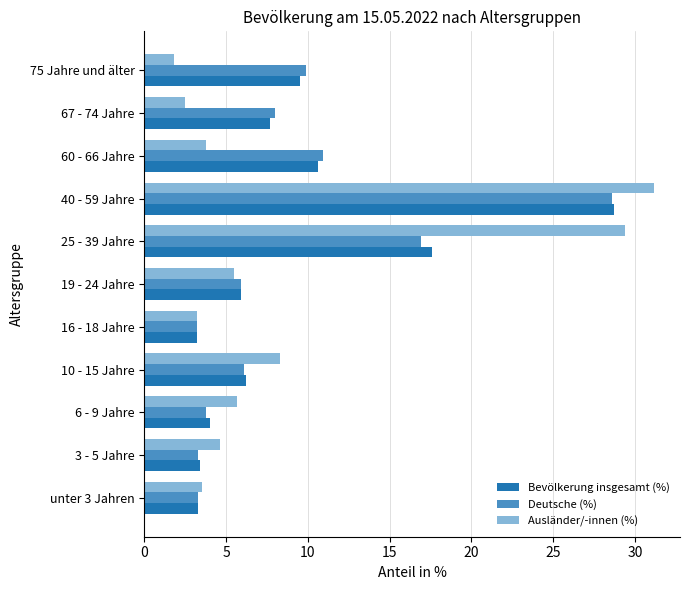

True or false: Deutsche (%) has a value of 3.2 at 16 - 18 Jahre.

True